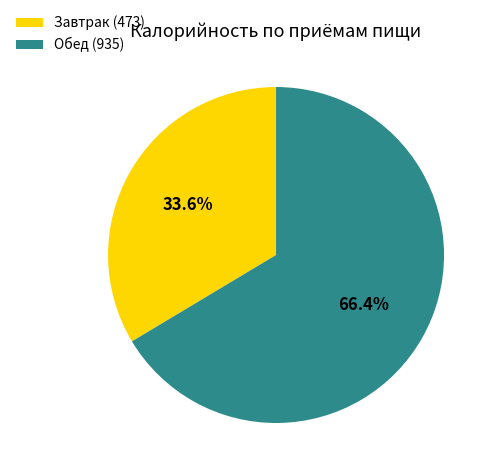

To the nearest percent, what percentage of the pie is Обед?

66%